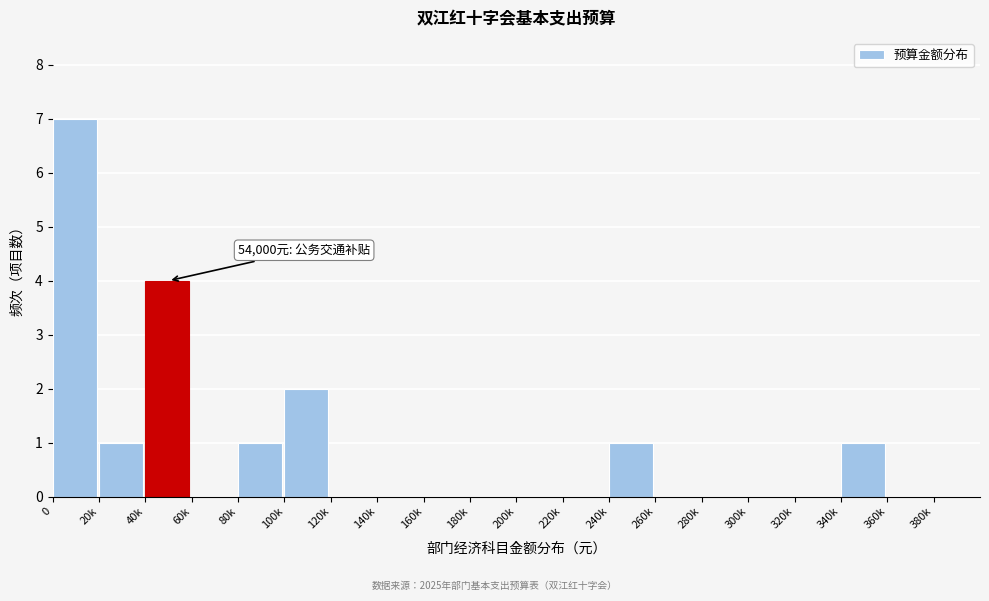

Reading left to right, what are all the values shown in this chart?

0=7	20k=1	40k=4	60k=0	80k=1	100k=2	120k=0	140k=0	160k=0	180k=0	200k=0	220k=0	240k=1	260k=0	280k=0	300k=0	320k=0	340k=1	360k=0	380k=0